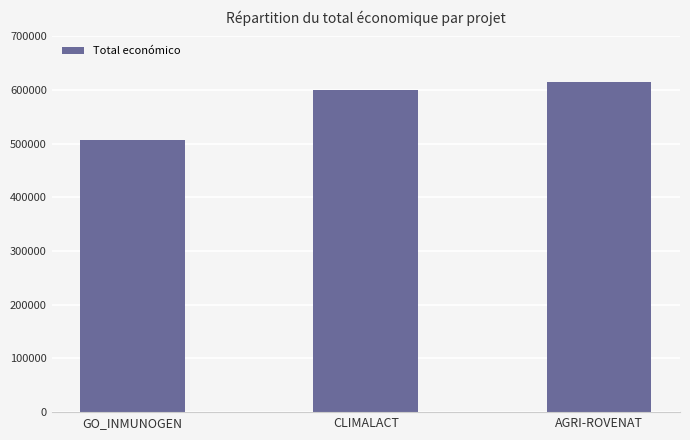

Where is the data nearest to the value 561039?

CLIMALACT